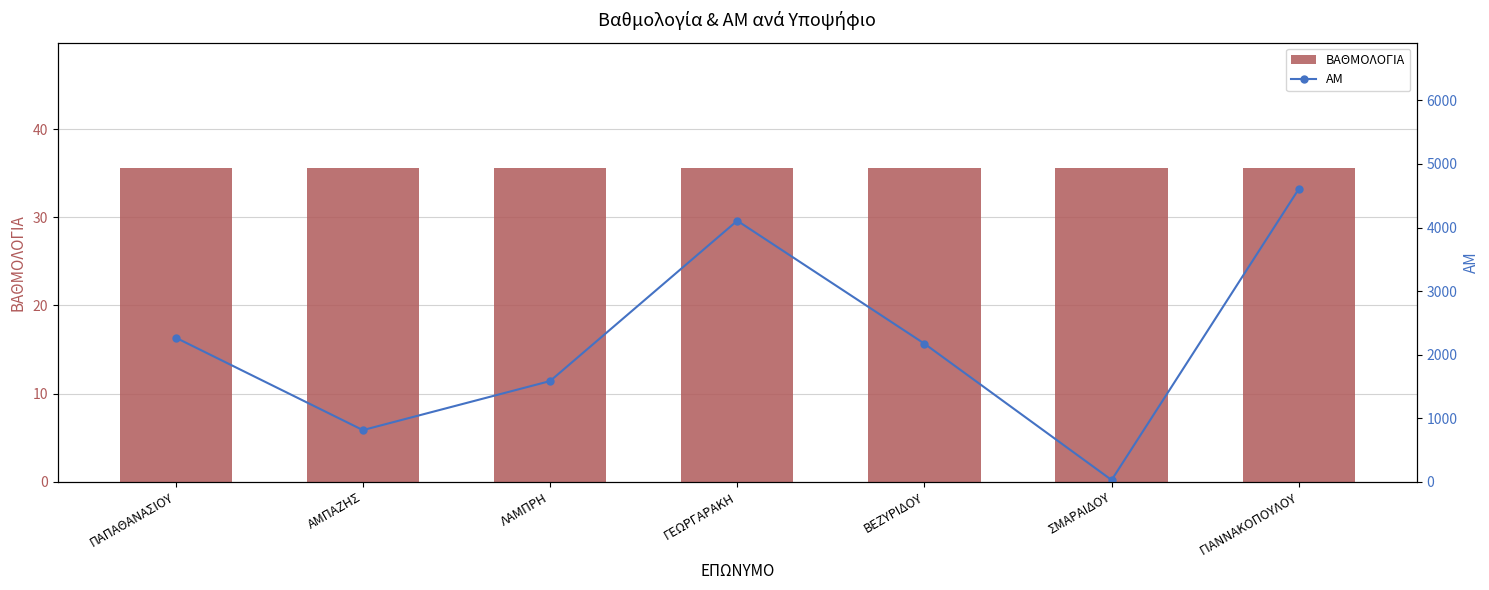

Which series has the largest total across all categories?

ΑΜ